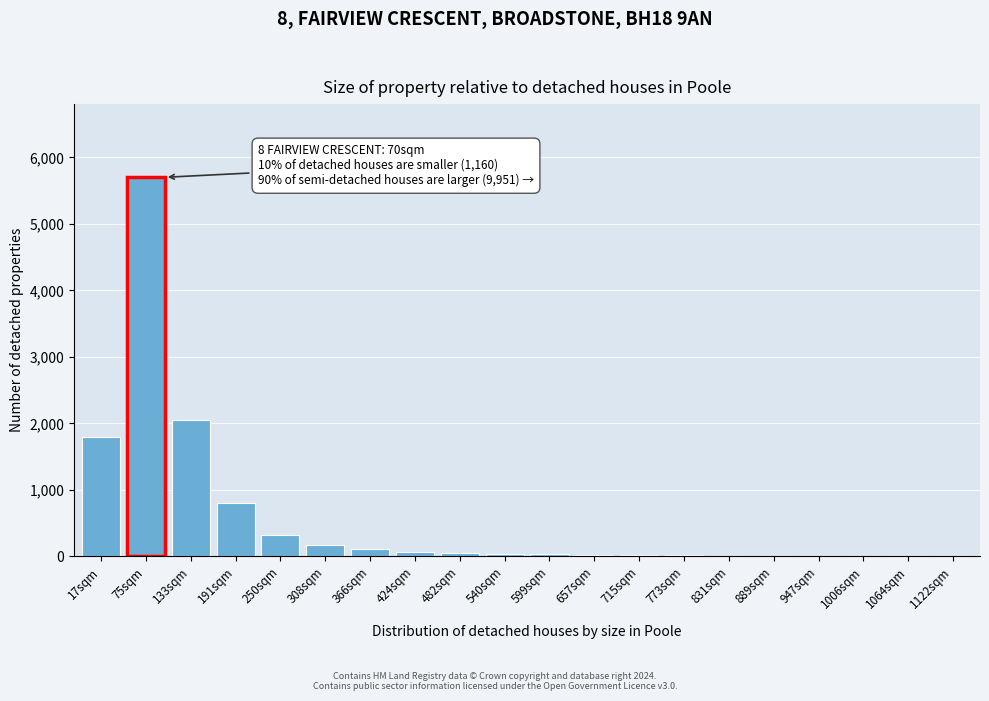

What is the sum of all values?

11255